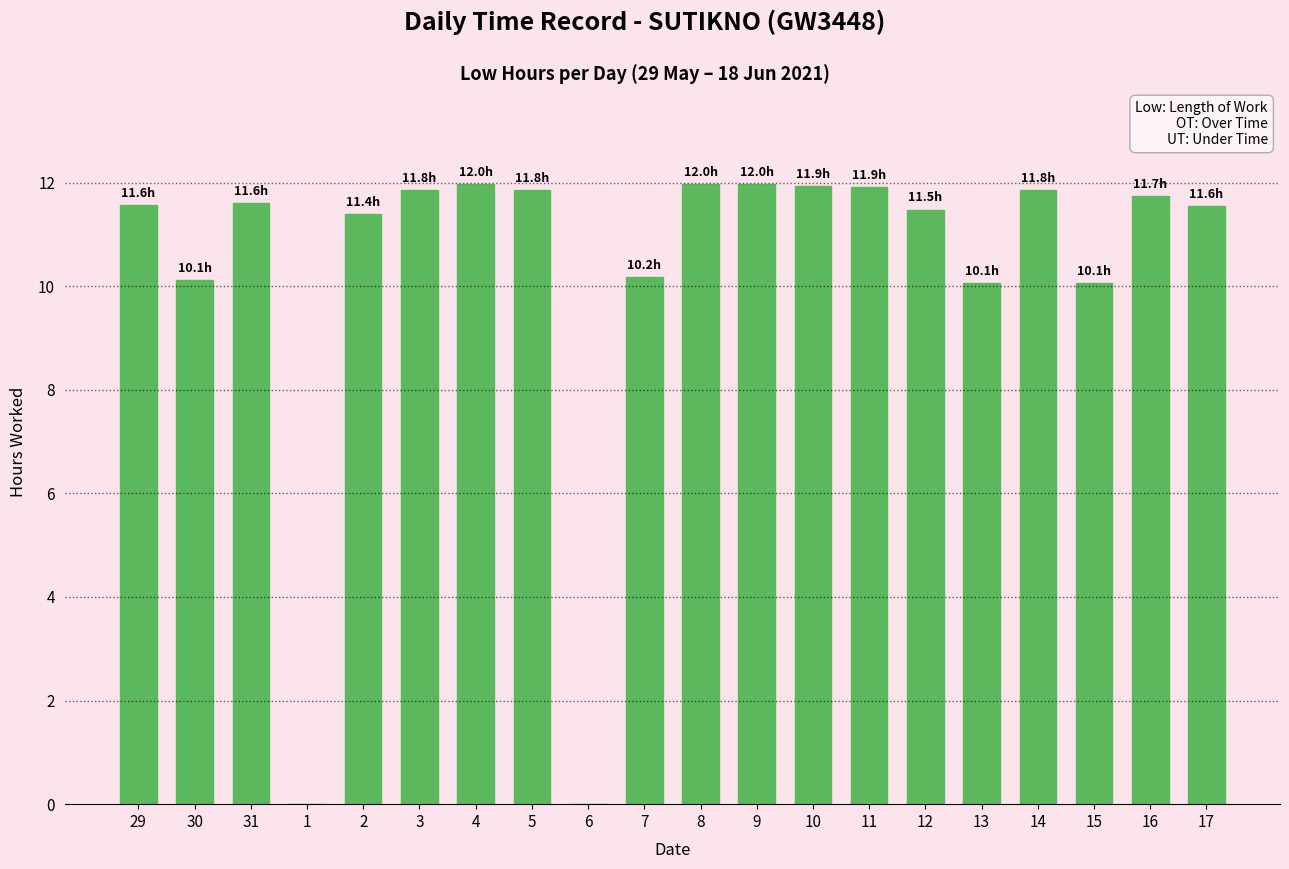

Approximately how many times larger is the value at 30 compared to 7?

1.0